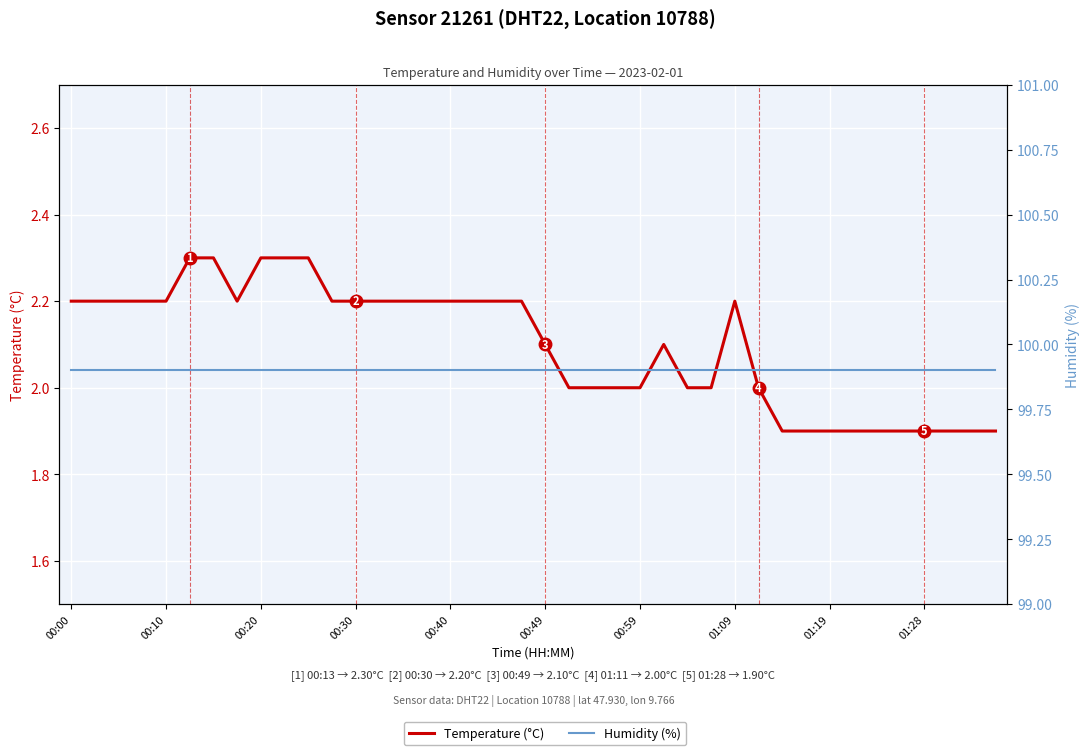

True or false: Humidity (%) and Temperature (°C) cross at least once.

False